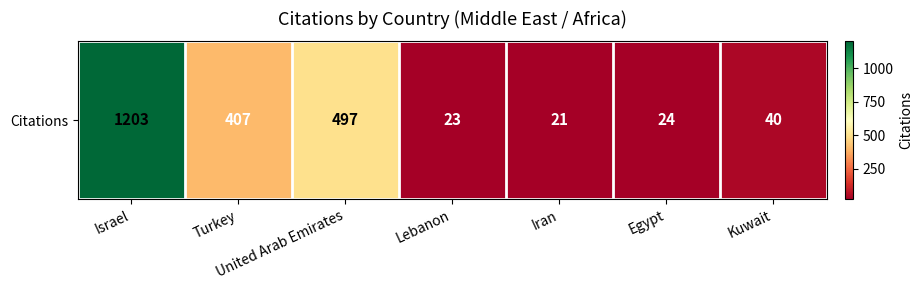

The value at Lebanon is 23. True or false?

True